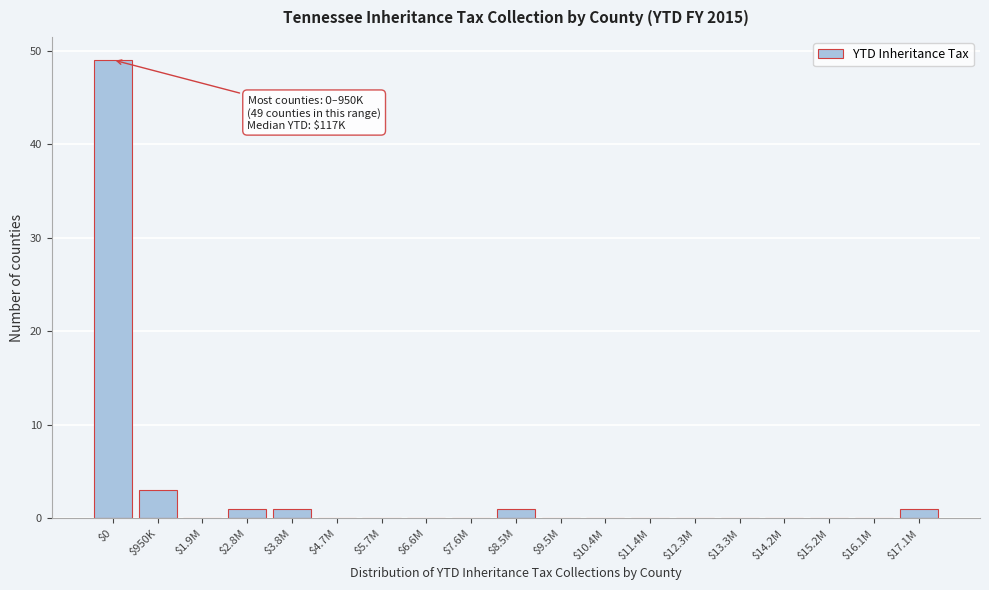

What is the sum of all values?

56